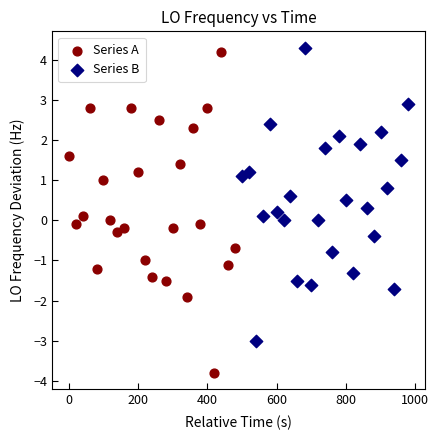

Which series has the widest spread of Y values?

Series A